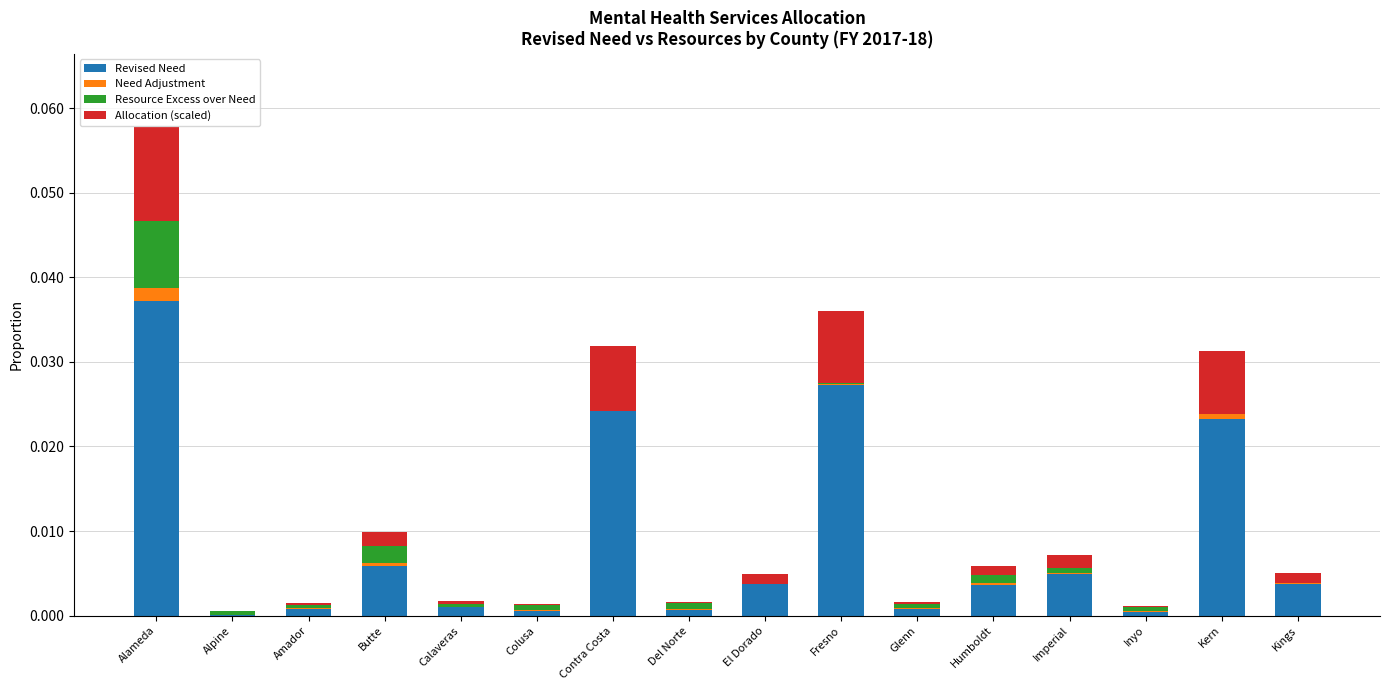

At which category is the sum across all series the highest?

Alameda